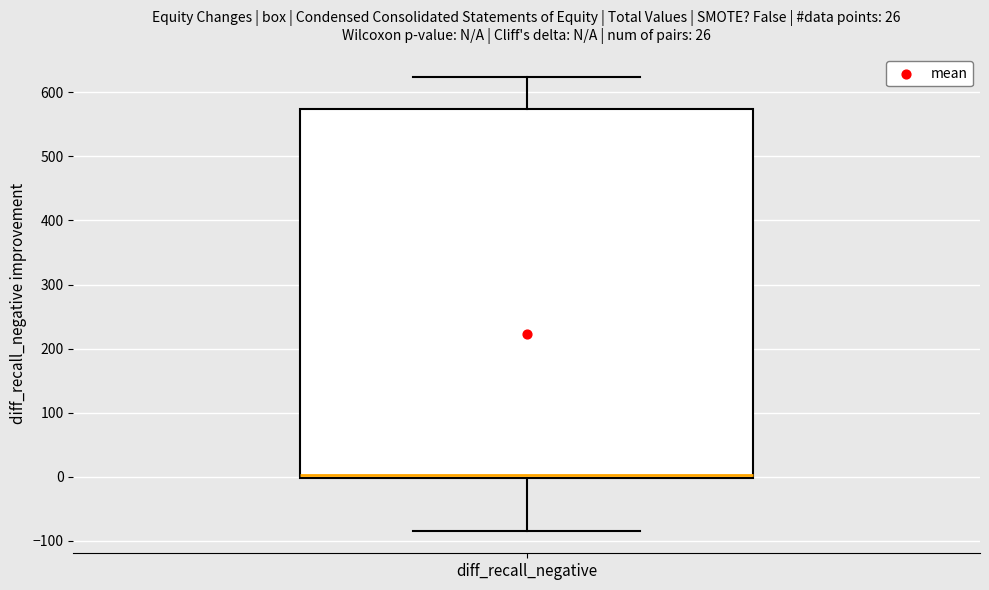

Transcribe this box plot: give where the median line is, the range the box spans, and where the two whiskers end, as read against the y-axis. The values are not printed on the chart, so give them approximately, as read against the axis.

median 0 (just above the box's lower edge), box 0 to 570, whiskers -80 to 620